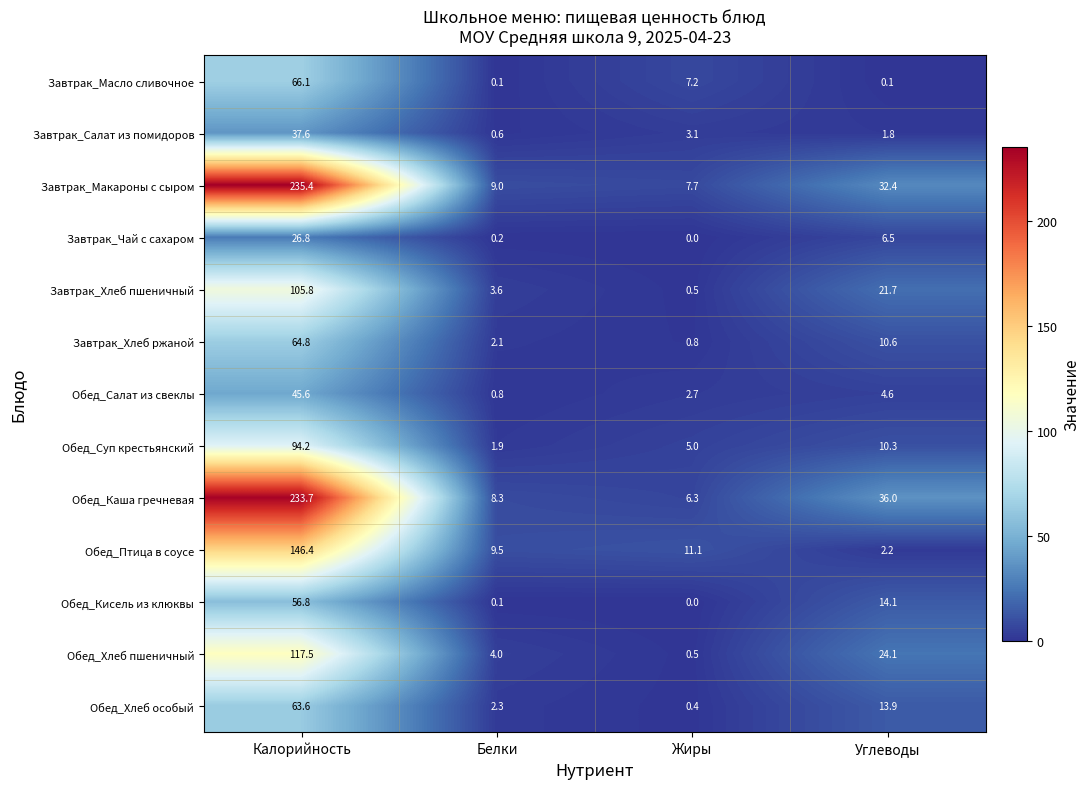

Between Калорийность and Углеводы, which series saw the biggest shift?

Завтрак_Макароны с сыром